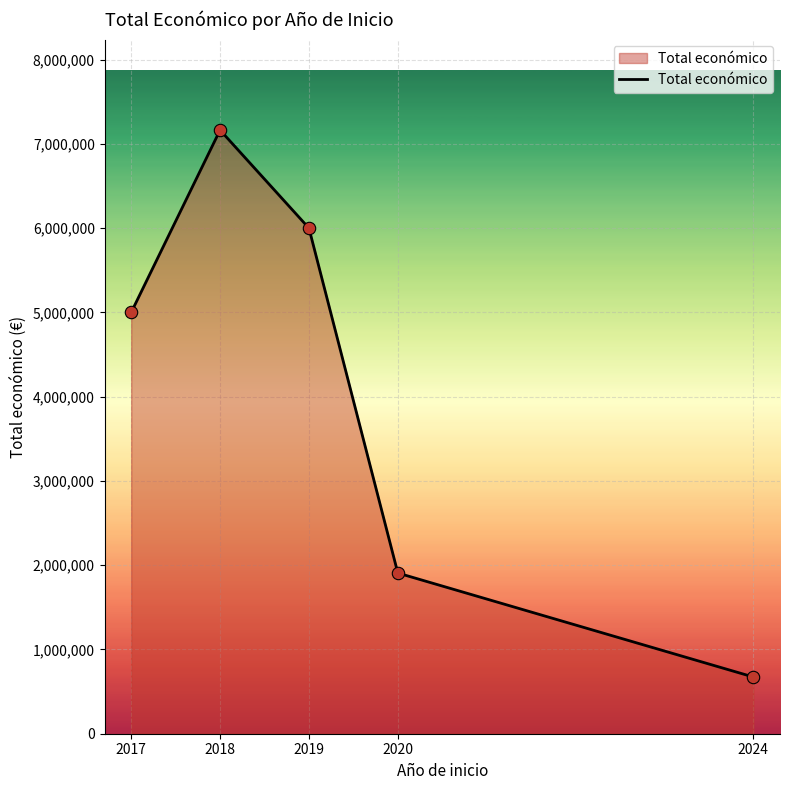

What is the change in value from 2019 to 2024?

-5326557